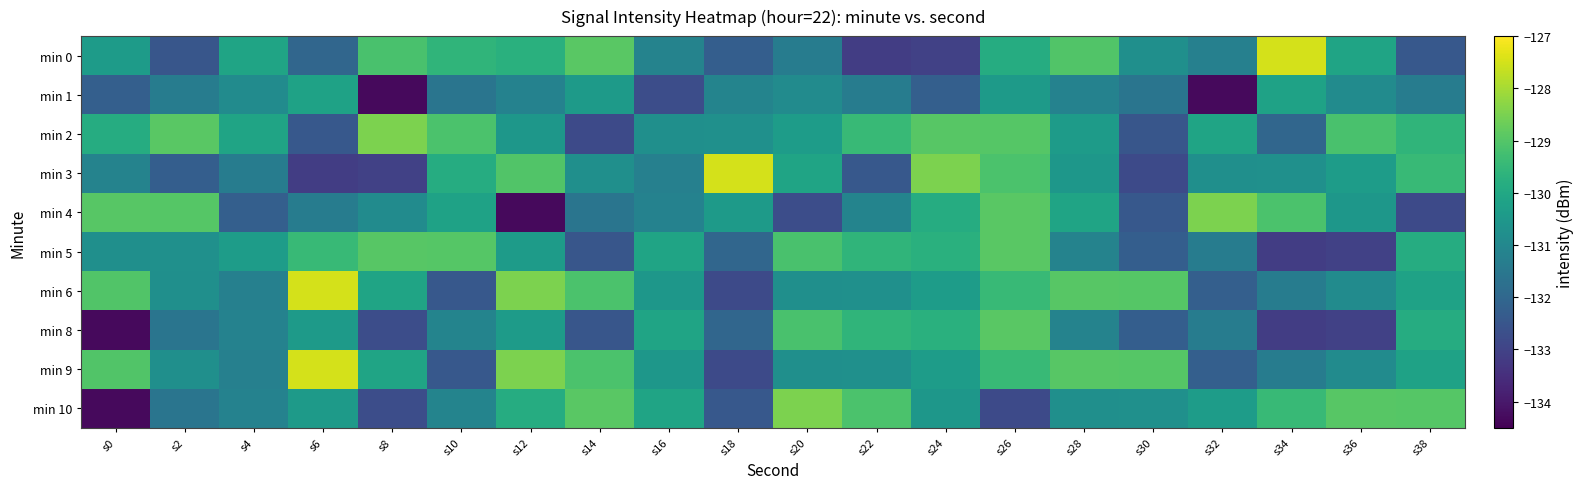

Which label corresponds to the smallest value in the chart?

s8